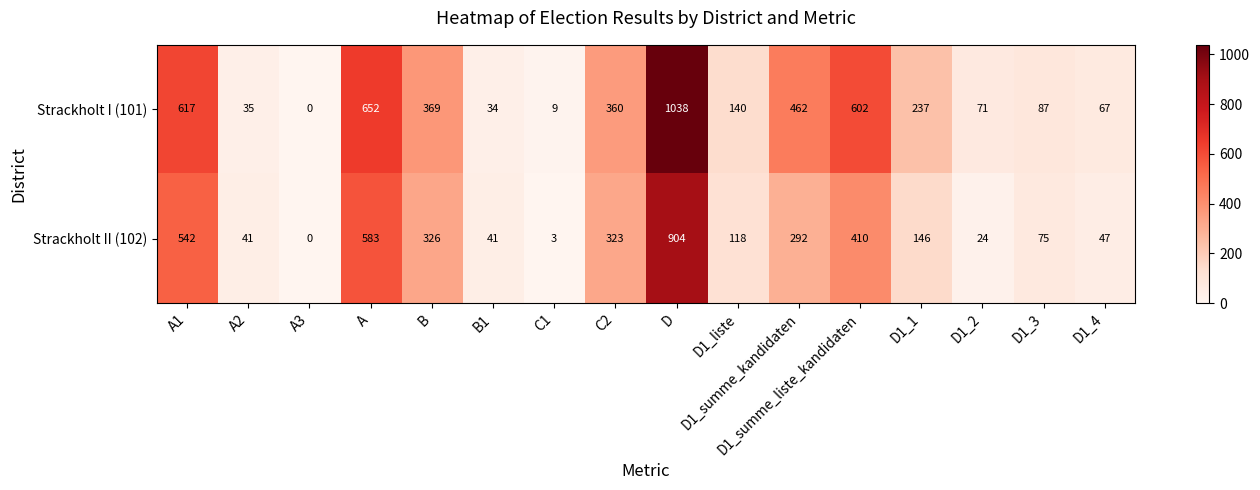

At how many categories does at least one series exceed 523?

4